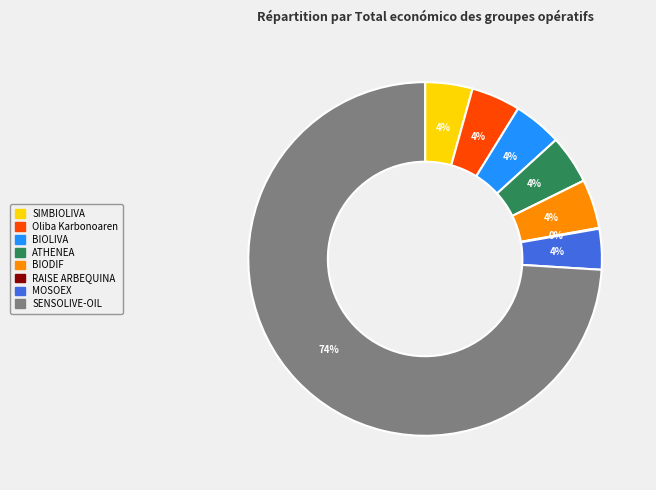

Is it true that ATHENEA is 4% of the pie?

True